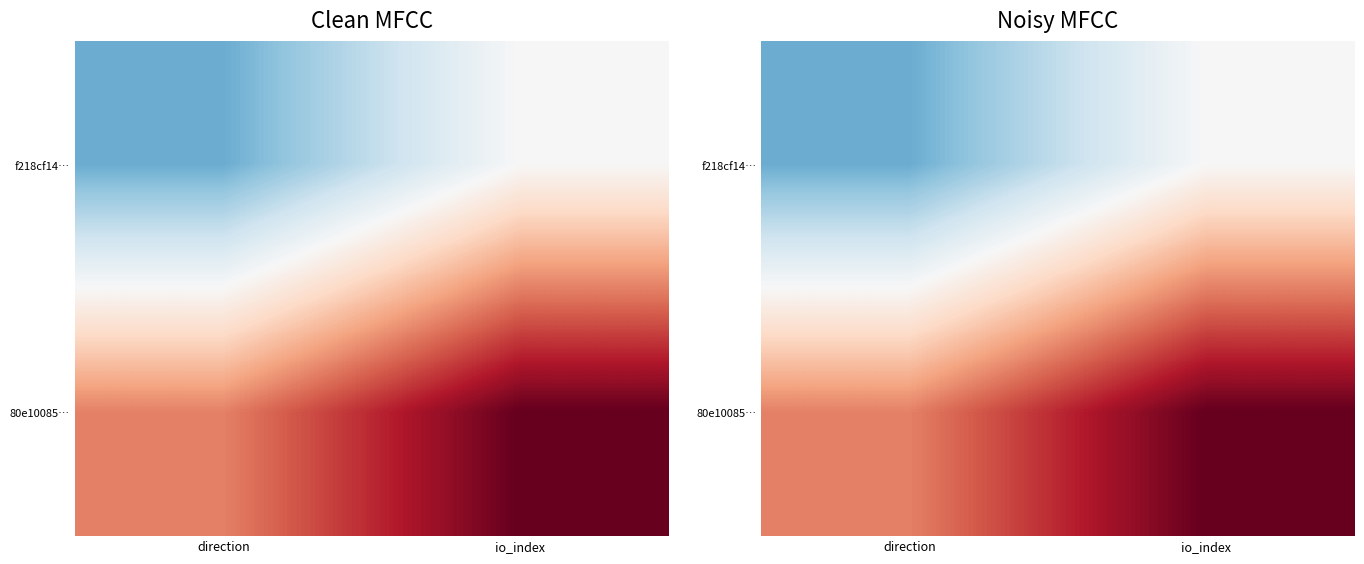

Rank the categories by 80e10085… value from lowest to highest.

direction, io_index